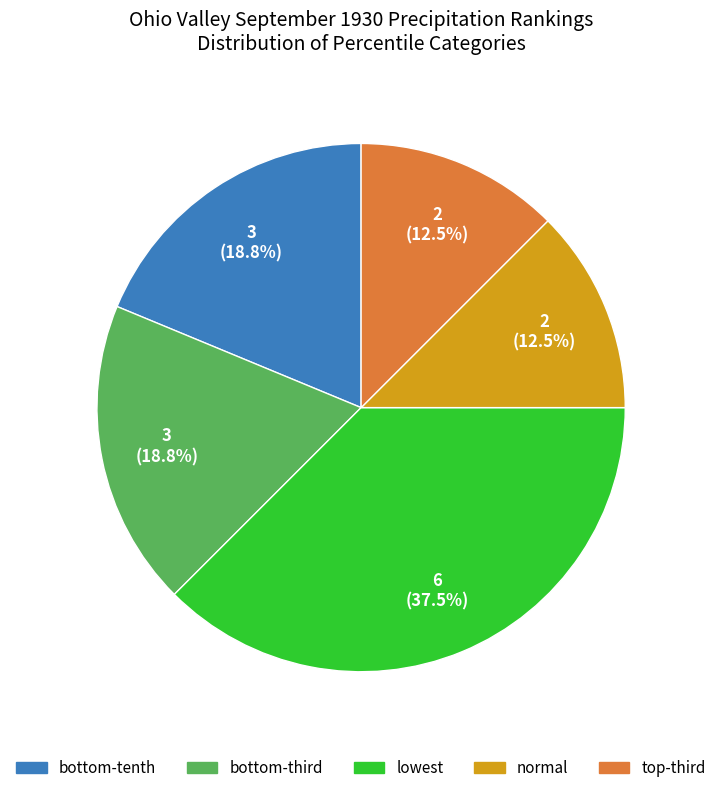

Is there a majority slice in this chart?

No